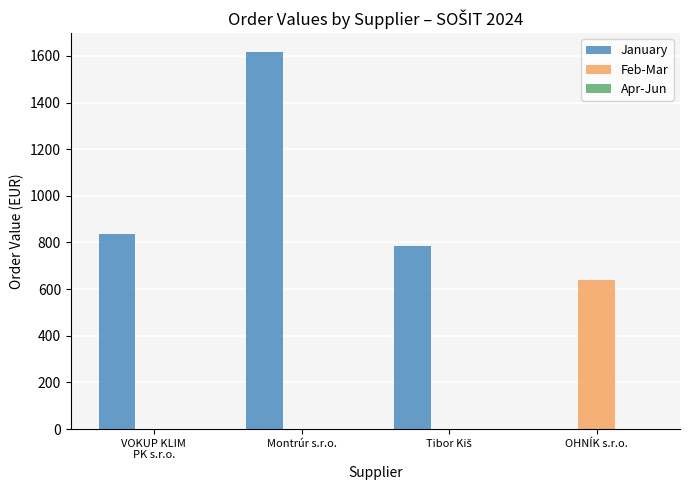

What is the maximum value for Feb-Mar?

638.0